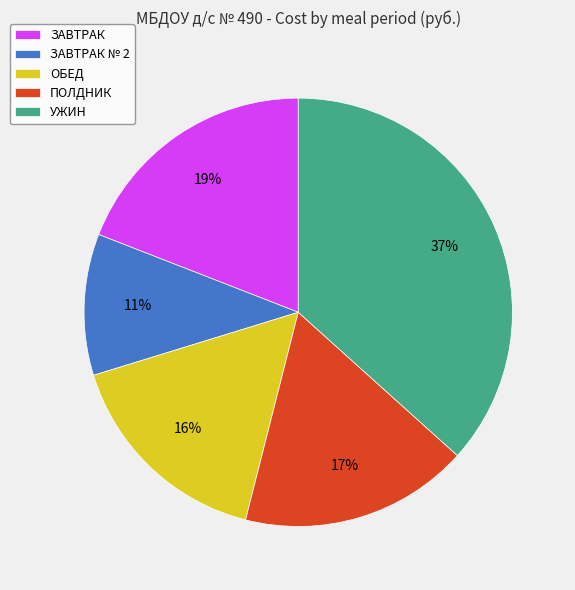

Rank the categories by value from lowest to highest.

ЗАВТРАК № 2, ОБЕД, ПОЛДНИК, ЗАВТРАК, УЖИН